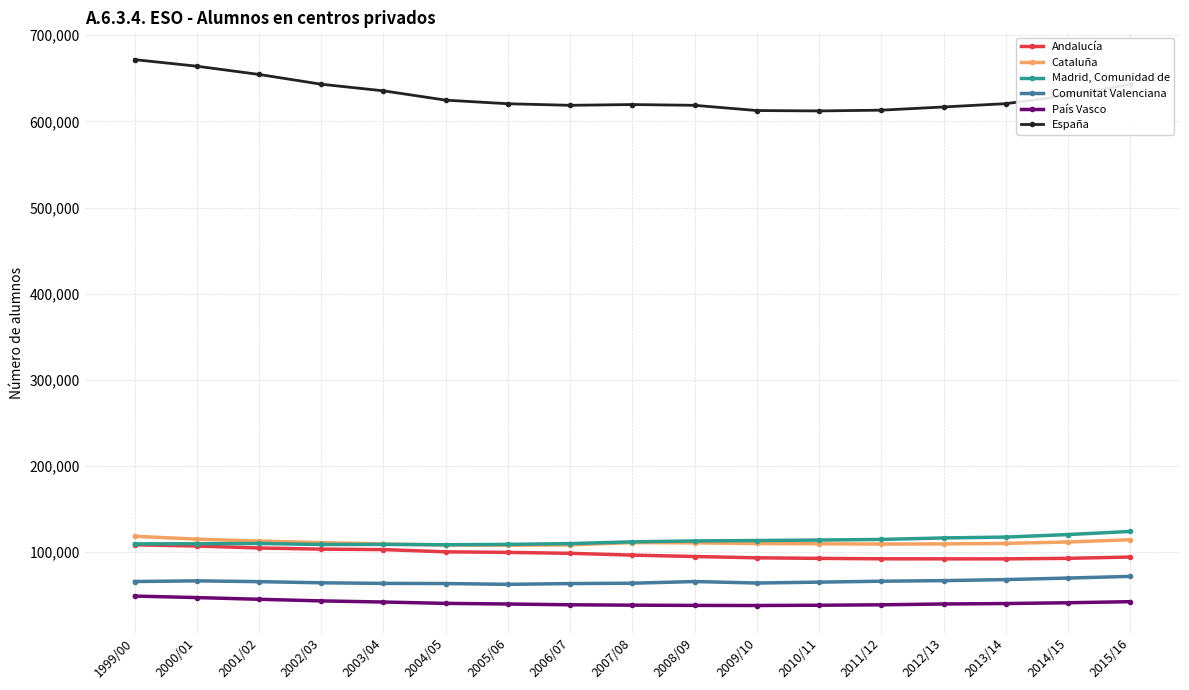

Is the value of Andalucía at 2009/10 greater than the value of Comunitat Valenciana at 2004/05?

Yes